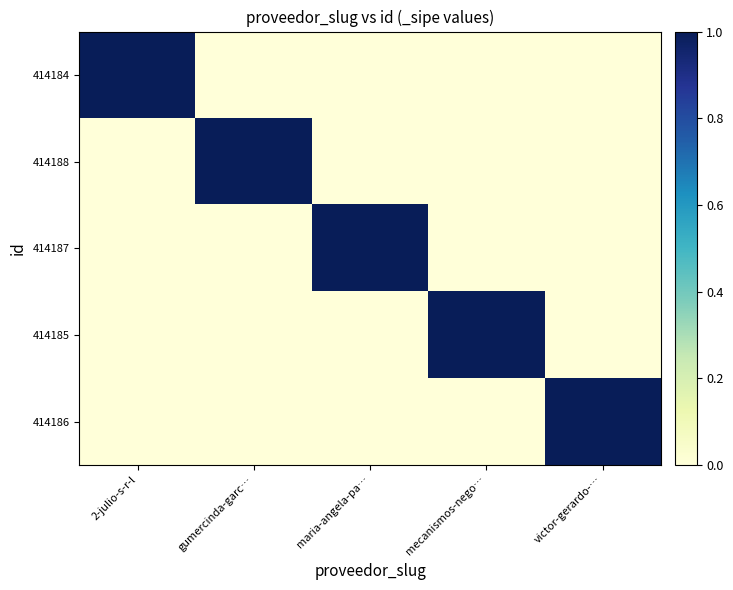

Reading left to right, transcribe all the data shown in this chart.

414184: 2-julio-s-r-l=1	gumercinda-garc…=0	maria-angela-pa…=0	mecanismos-nego…=0	victor-gerardo-…=0
414188: 2-julio-s-r-l=0	gumercinda-garc…=1	maria-angela-pa…=0	mecanismos-nego…=0	victor-gerardo-…=0
414187: 2-julio-s-r-l=0	gumercinda-garc…=0	maria-angela-pa…=1	mecanismos-nego…=0	victor-gerardo-…=0
414185: 2-julio-s-r-l=0	gumercinda-garc…=0	maria-angela-pa…=0	mecanismos-nego…=1	victor-gerardo-…=0
414186: 2-julio-s-r-l=0	gumercinda-garc…=0	maria-angela-pa…=0	mecanismos-nego…=0	victor-gerardo-…=1